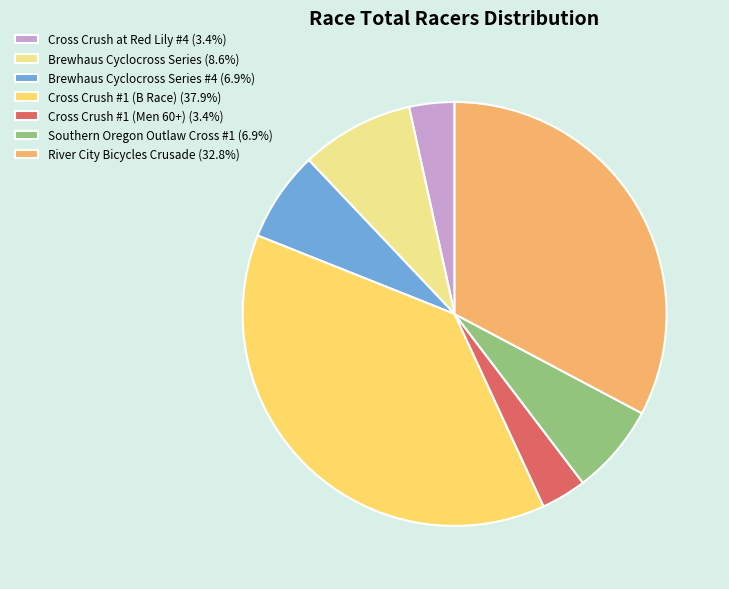

Is there a majority slice in this chart?

No